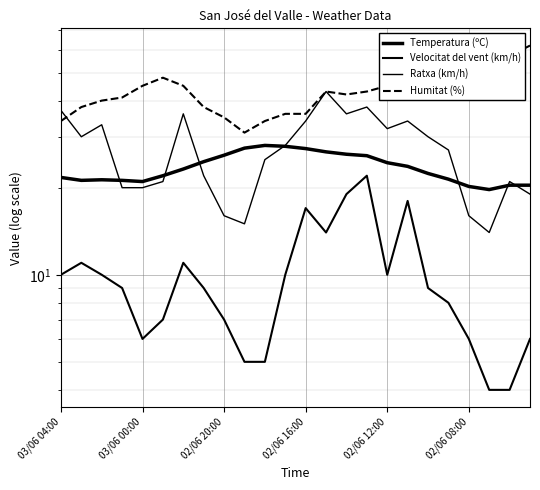

What is the difference between the maximum and minimum values in the Humitat (%) series?

31.0